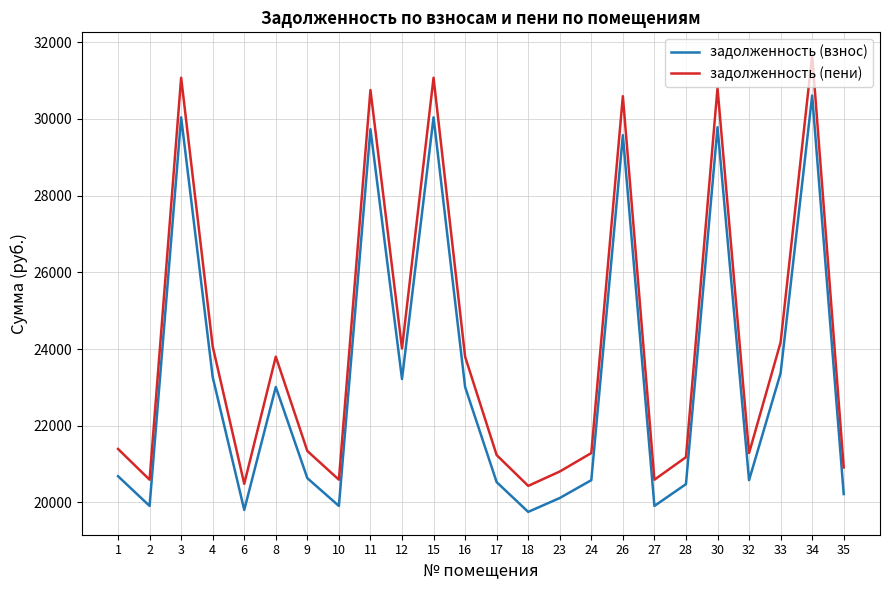

True or false: задолженность (пени) and задолженность (взнос) intersect in this chart.

False